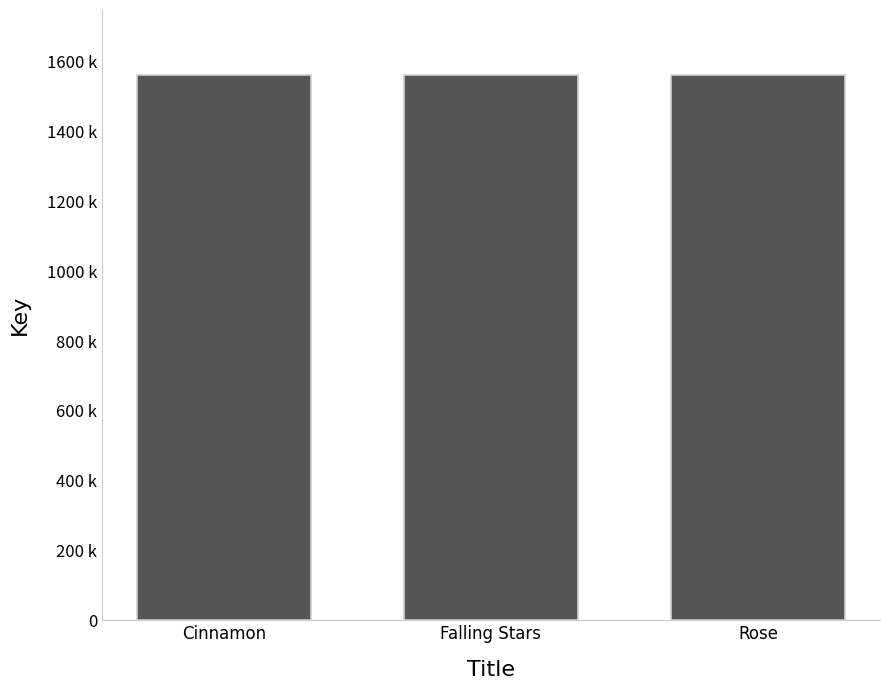

What is the sum of the values at Cinnamon and Rose?

3121792